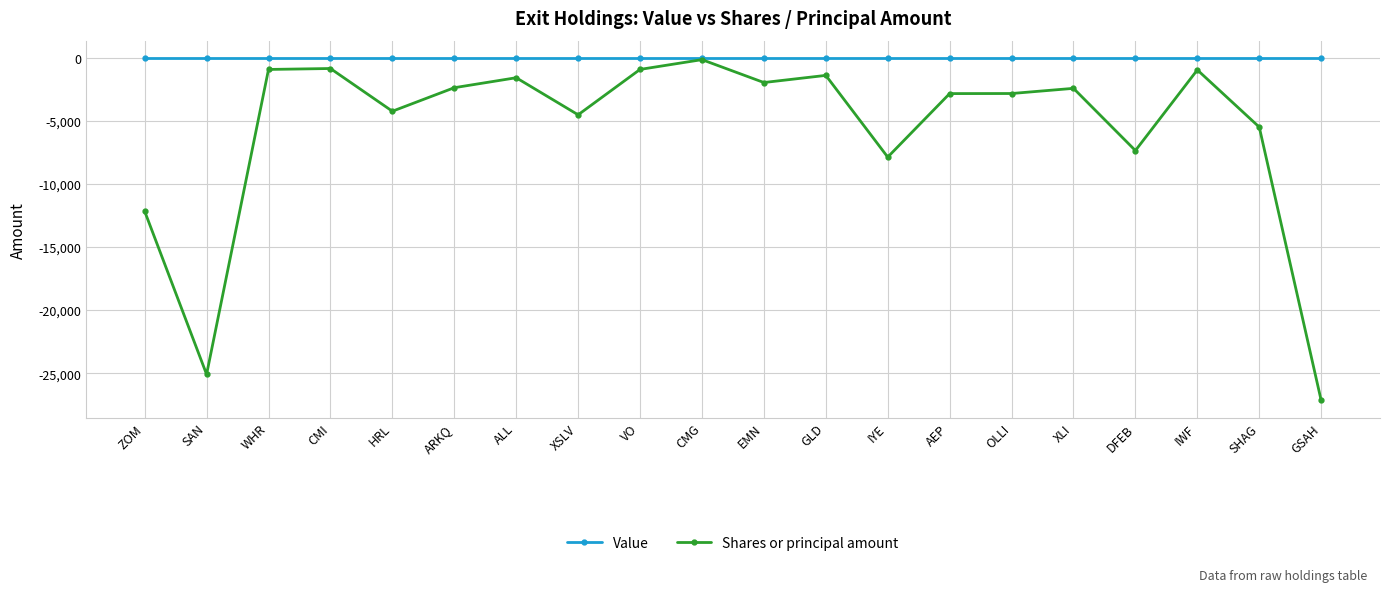

How many lines are shown in the chart?

2